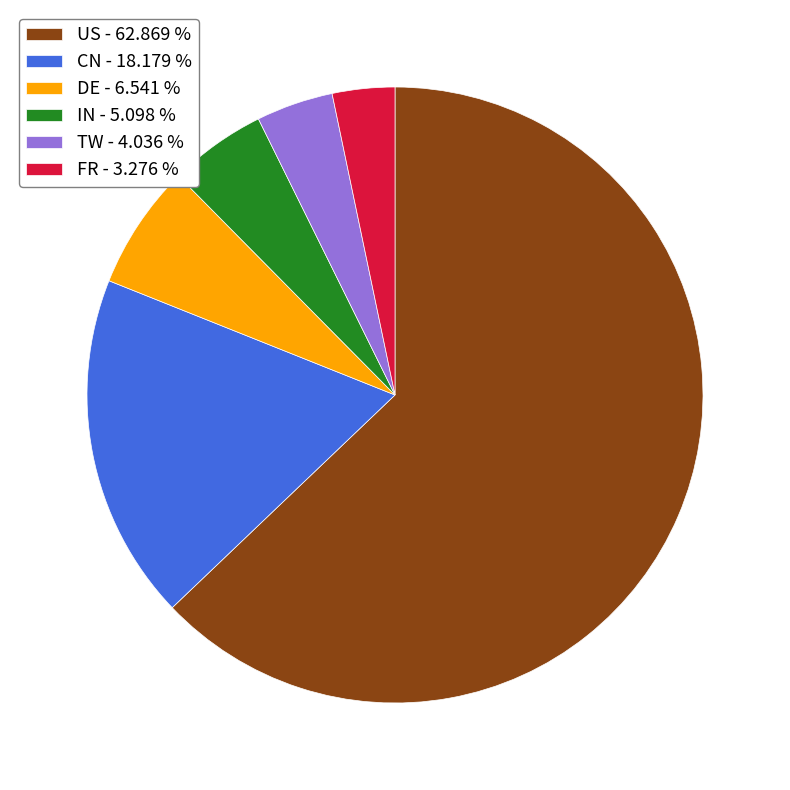

Which has a higher value, IN - 5.098 % or FR - 3.276 %?

IN - 5.098 %